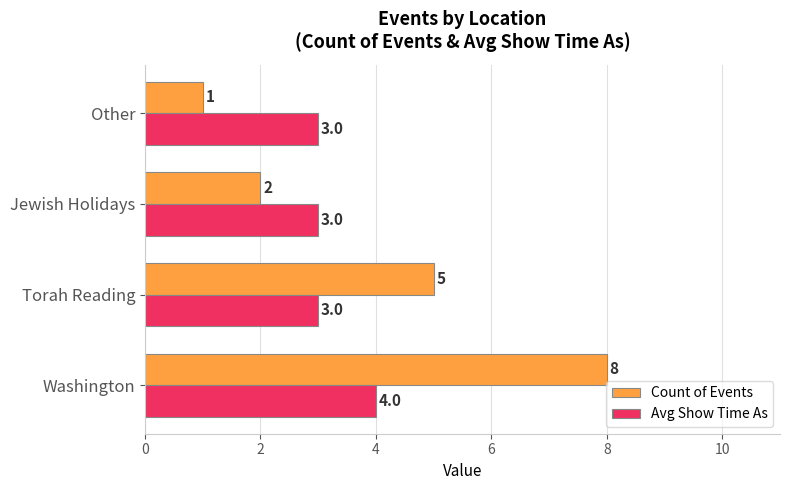

The Avg Show Time As series shows 2 at Washington. True or false?

False